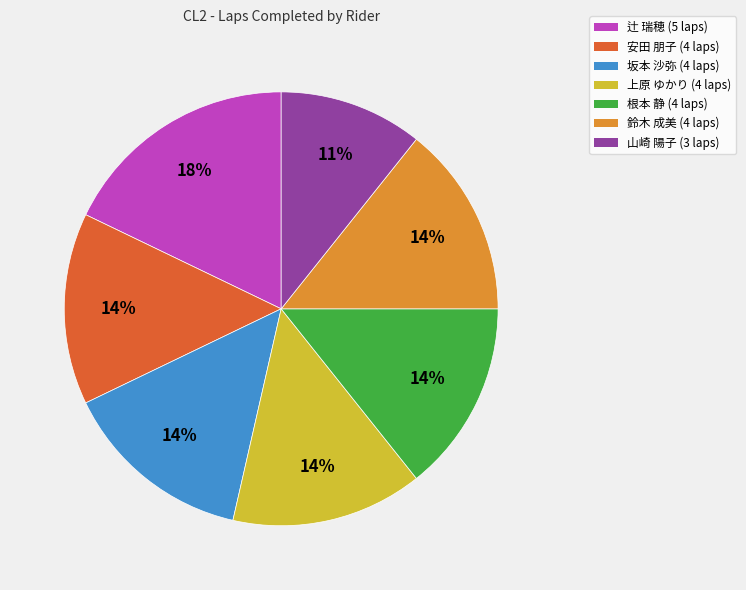

To the nearest percent, what is the difference between the largest and smallest slice percentages?

7%